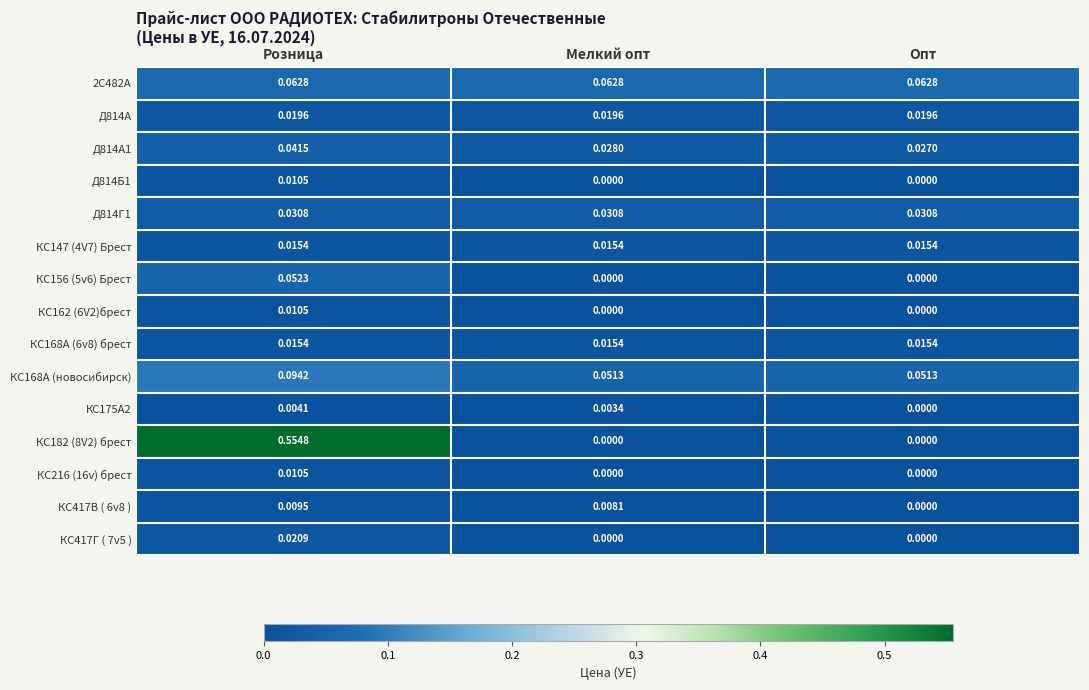

Which series has the largest total across all categories?

КС182 (8V2) брест